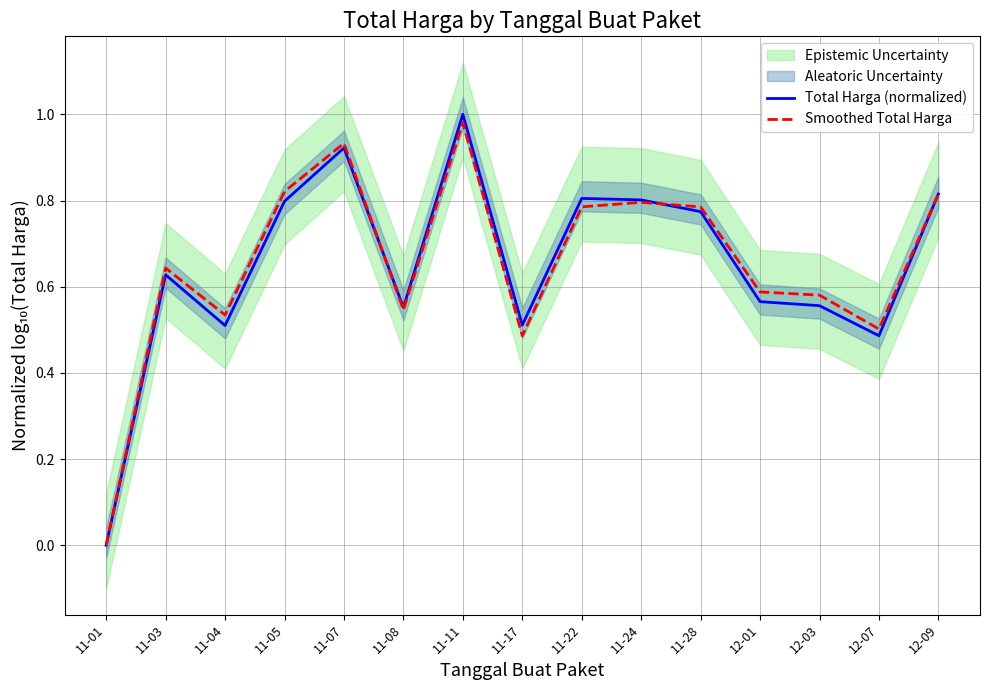

Is the value of Total Harga (normalized) at 12-09 greater than the value of Smoothed Total Harga at 11-07?

No